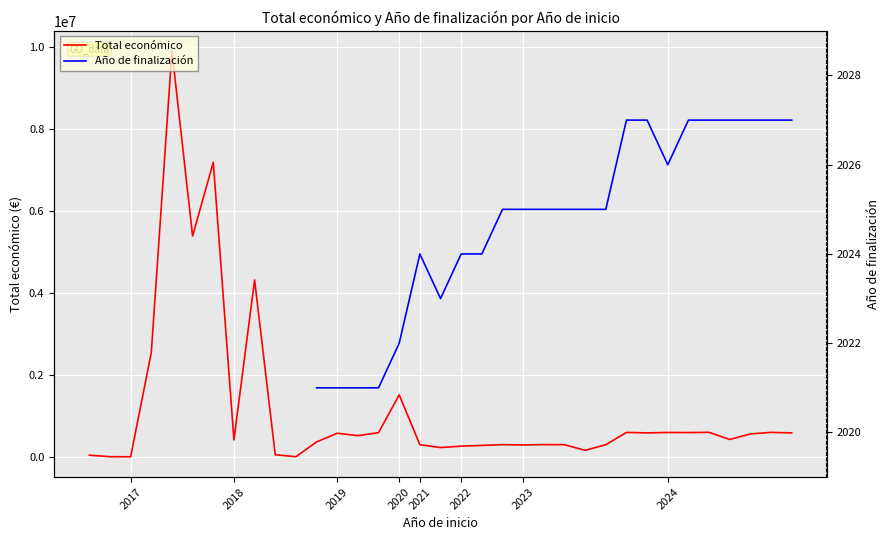

What is the greatest value displayed?

9900193.0